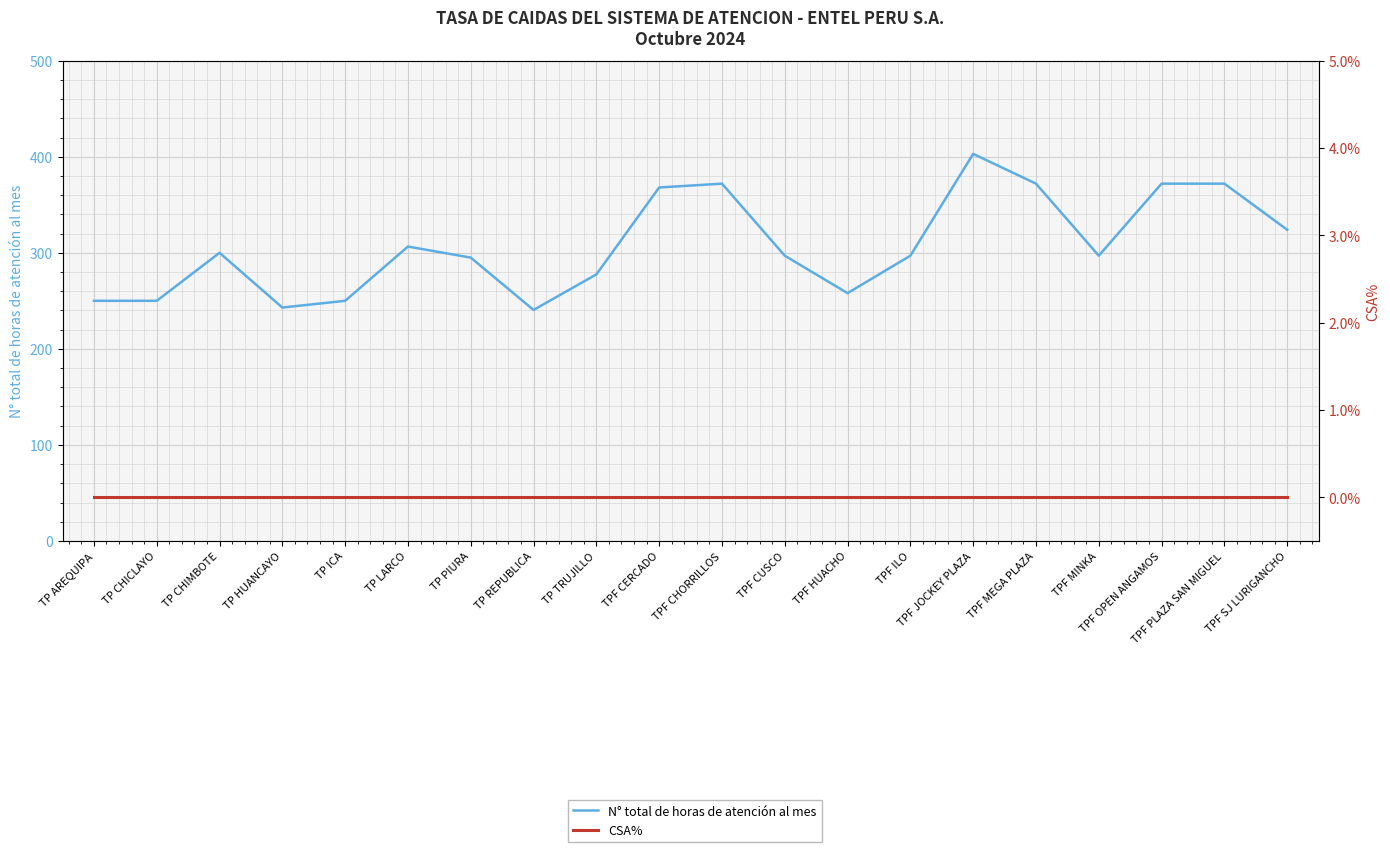

Which series has the largest total across all categories?

N° total de horas de atención al mes